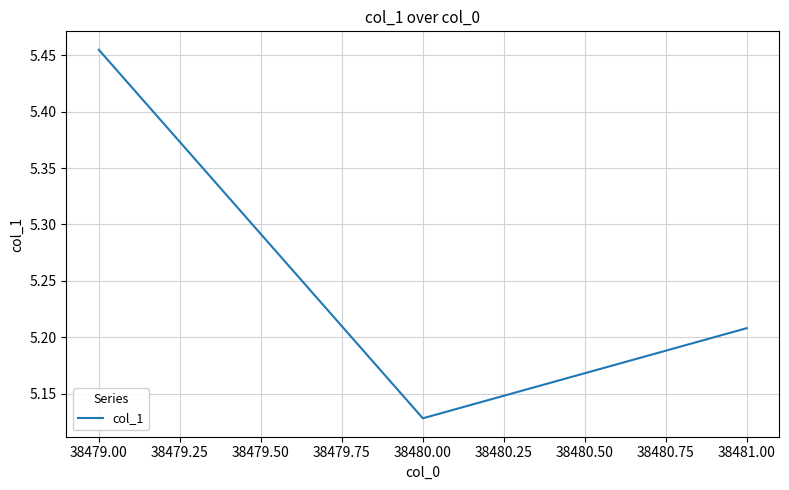

What position from the left is 38481.00?

3